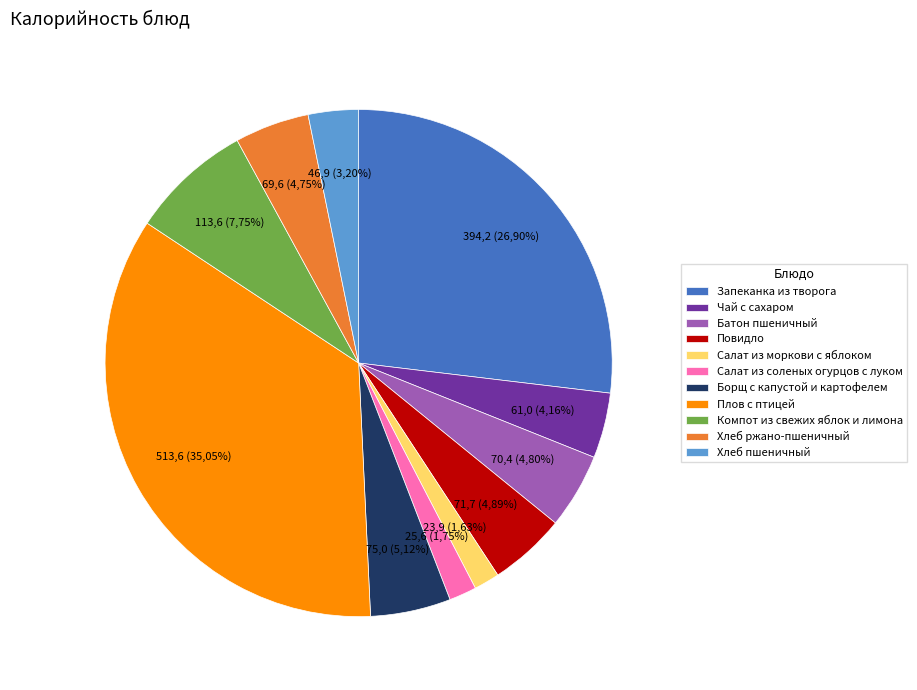

What is the smallest slice in the pie chart?

Салат из моркови с яблоком